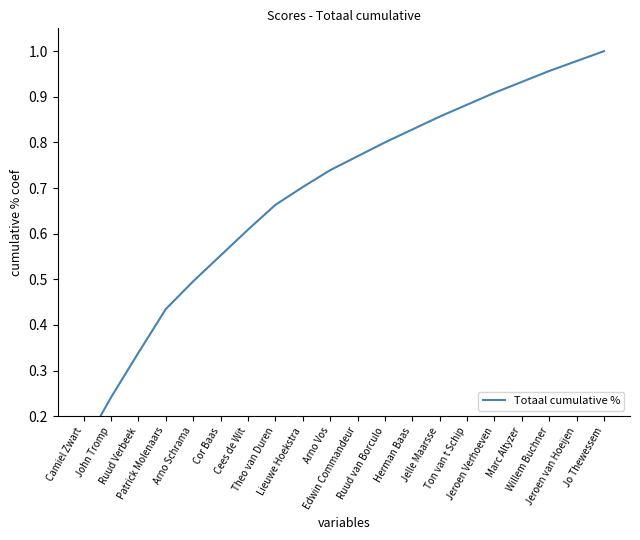

What is the difference between the maximum and minimum values?

0.9